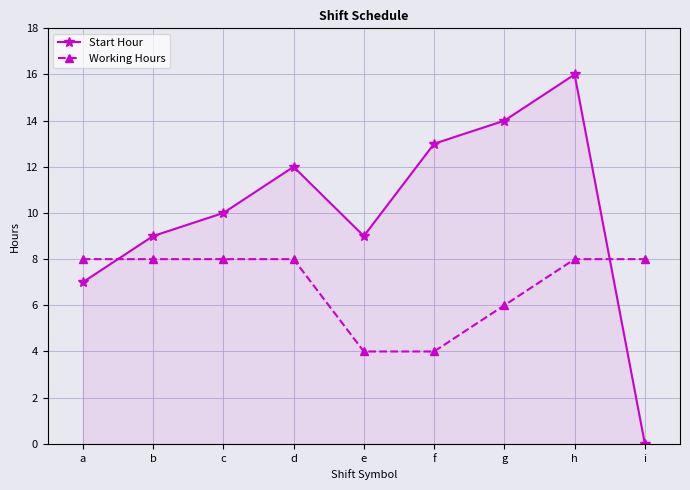

What is the sum of all Working Hours values?

62